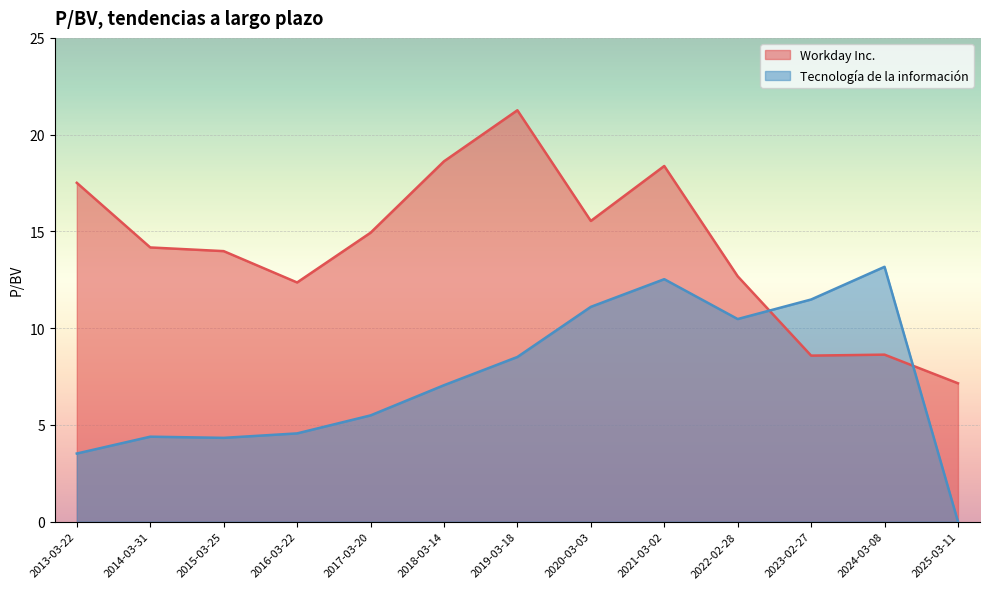

At which category does Workday Inc. reach its first local valley?

2016-03-22